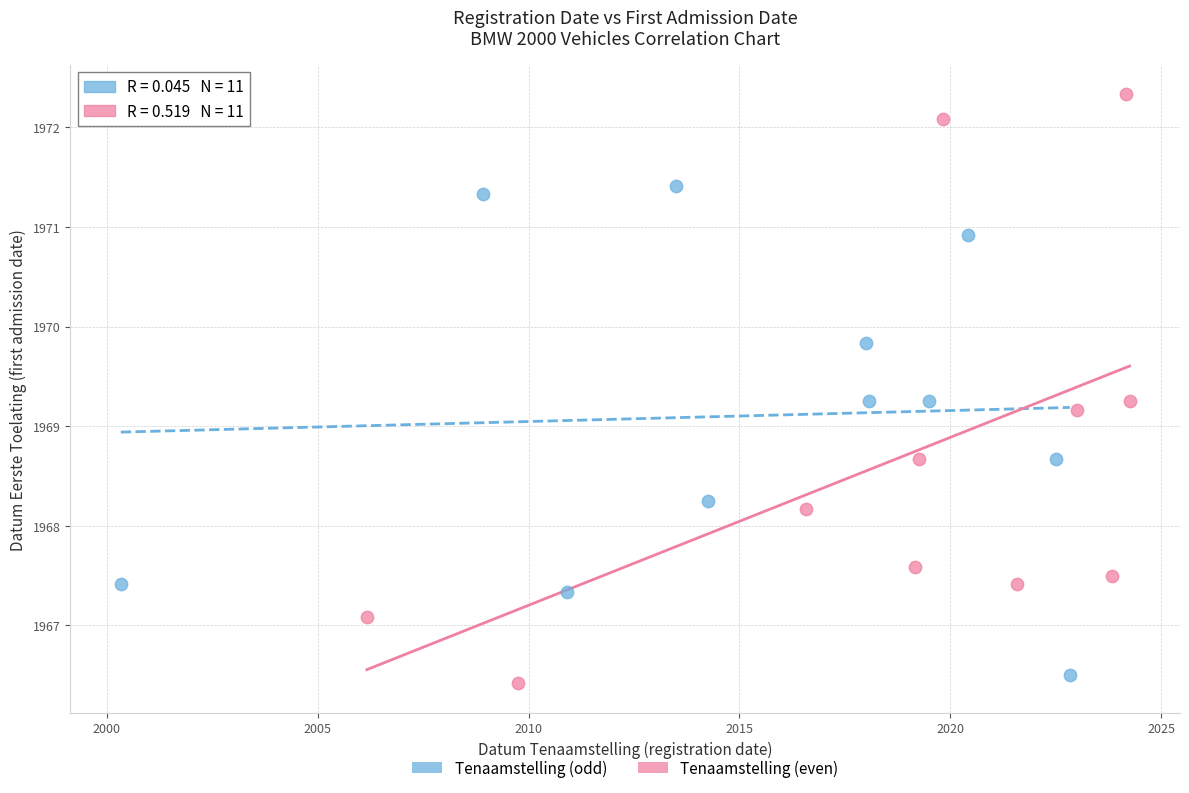

Which series contains the highest Y value?

Tenaamstelling (even)